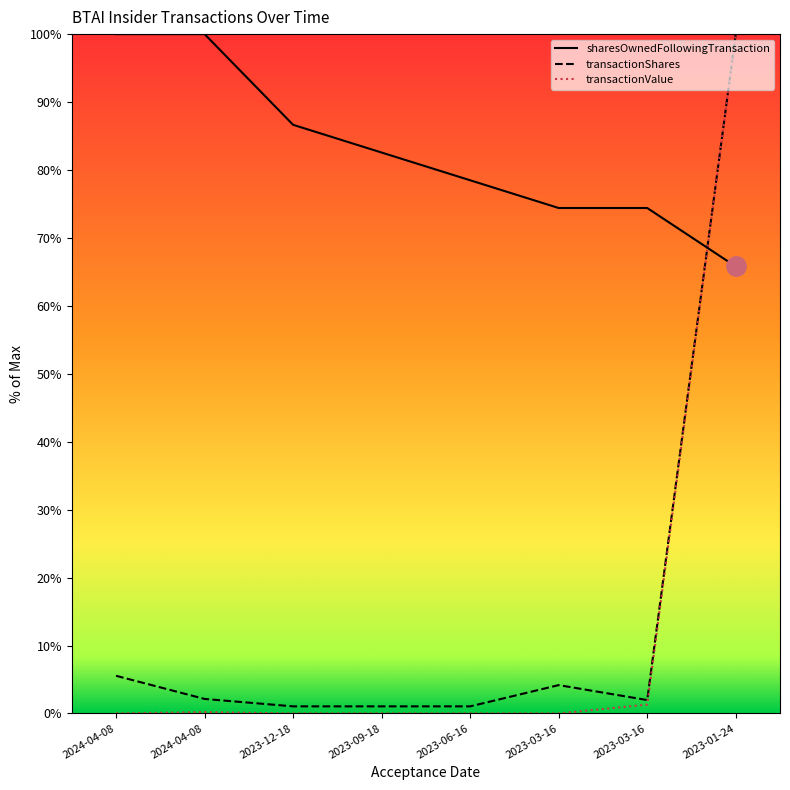

True or false: transactionValue and transactionShares intersect in this chart.

False